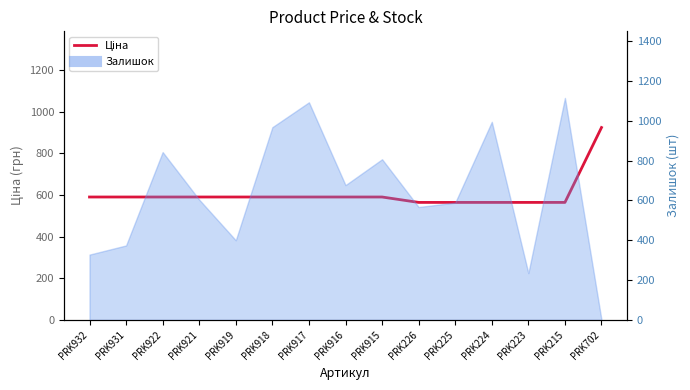

List the labels in order of value, largest first.

PRK702, PRK932, PRK931, PRK922, PRK921, PRK919, PRK918, PRK917, PRK916, PRK915, PRK226, PRK225, PRK224, PRK223, PRK215